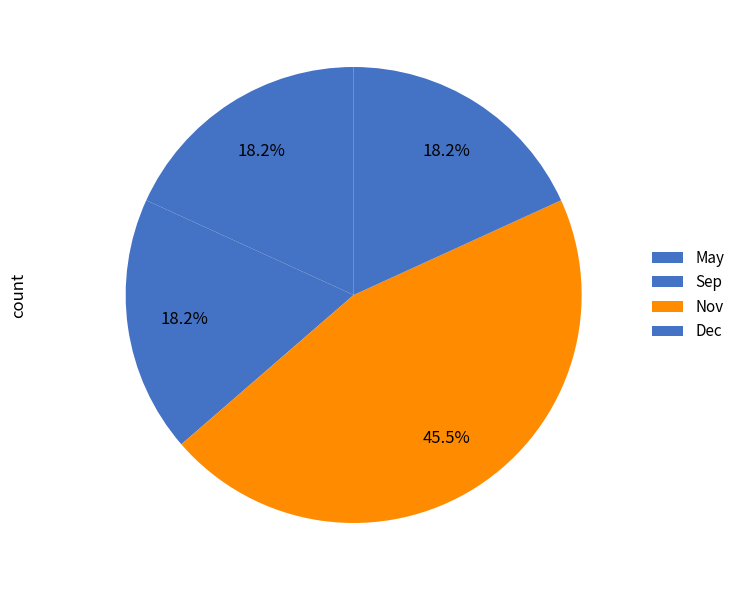

How many slices are in this pie chart?

4